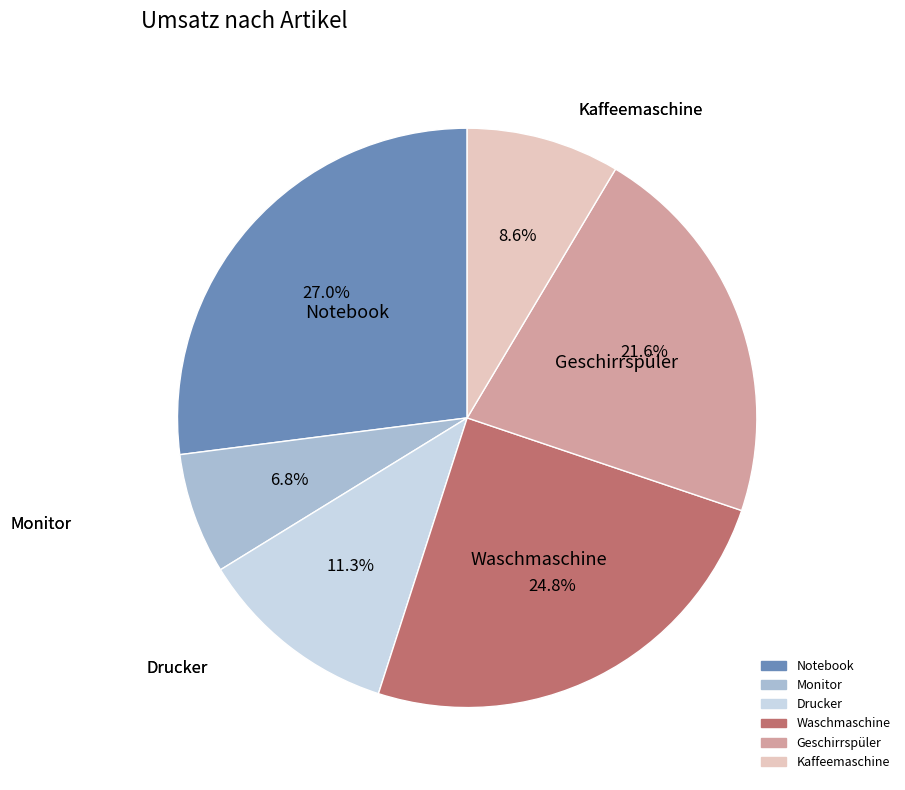

Is it true that Drucker is 22% of the pie?

False